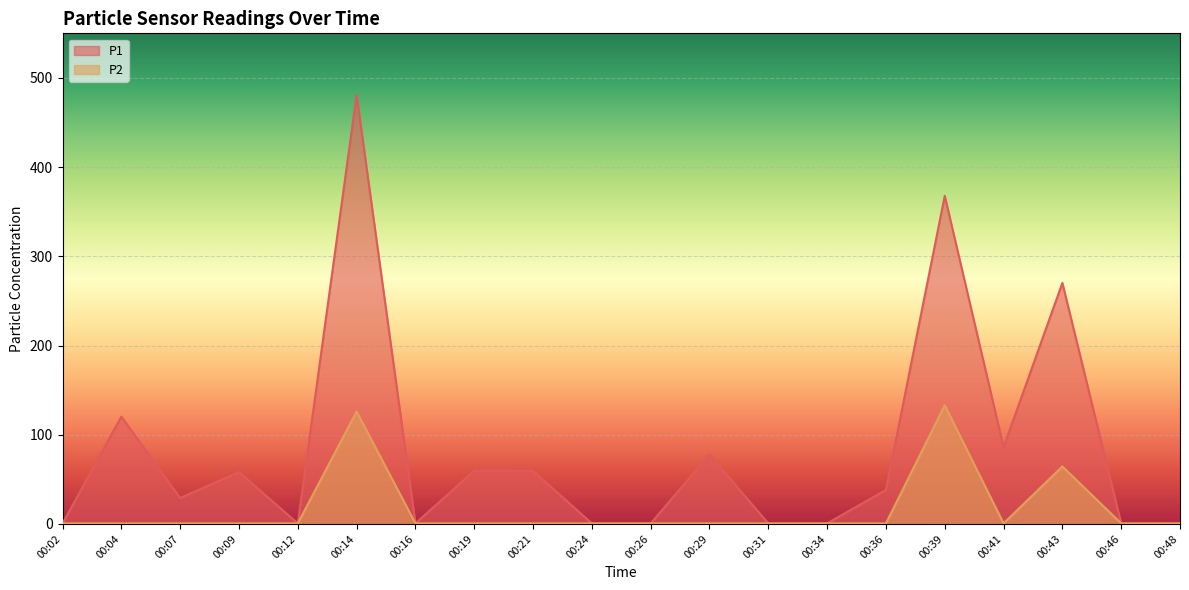

At which category is the sum across all series the highest?

00:14